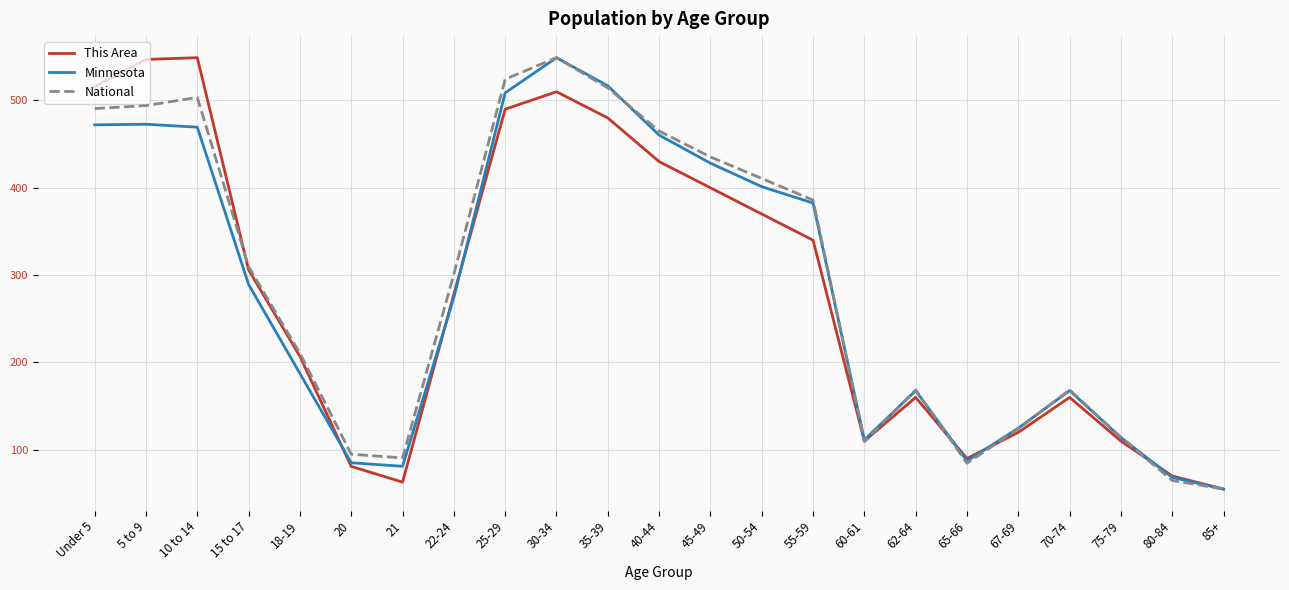

Is it true that This Area equals 55 at 85+?

True